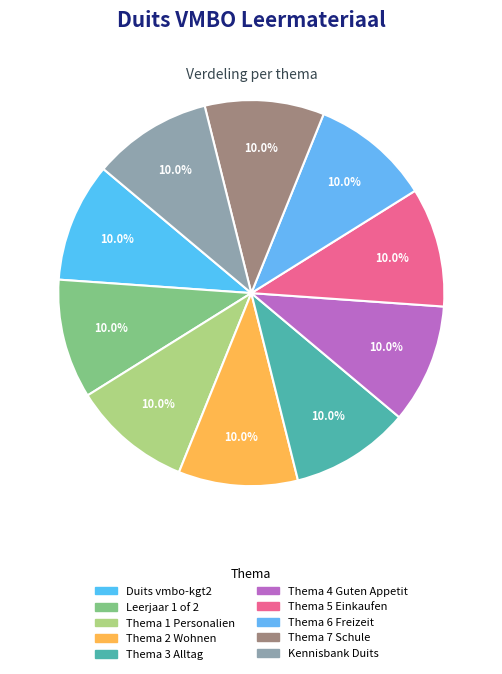

Count the number of slices in the pie.

10